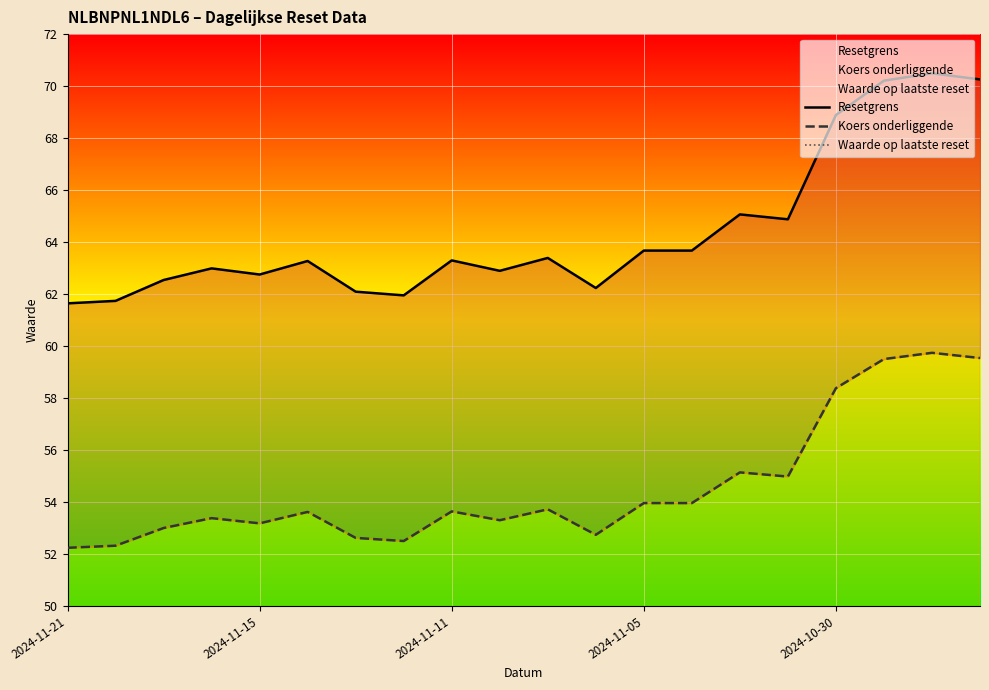

What are all the series names shown in the legend?

Resetgrens, Koers onderliggende, Waarde op laatste reset